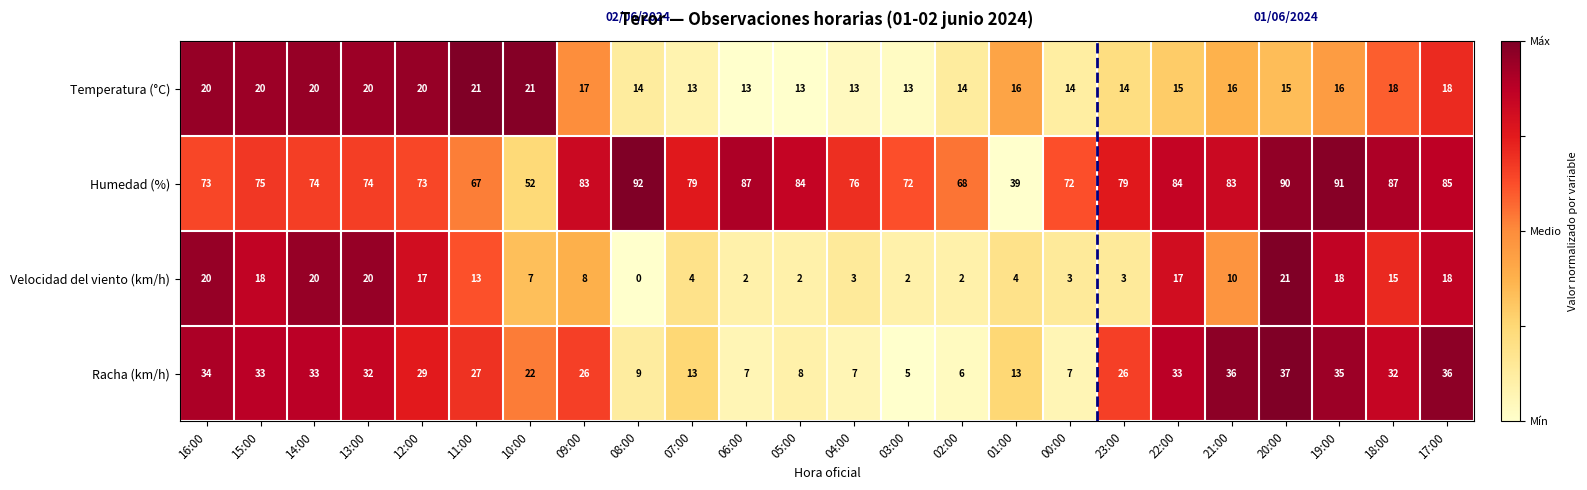

Is it true that Velocidad del viento (km/h) equals 11 at 14:00?

False